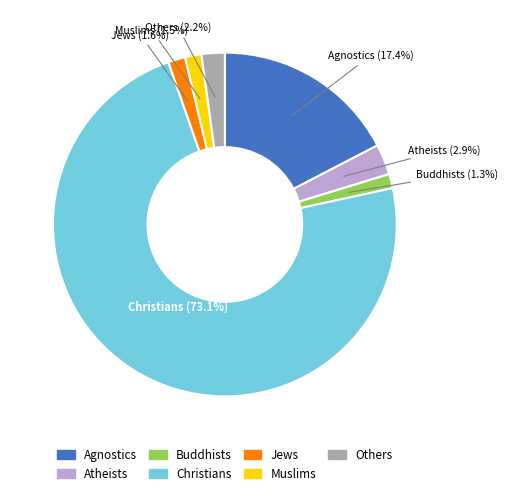

Is the sum of Others and Atheists greater than half?

No